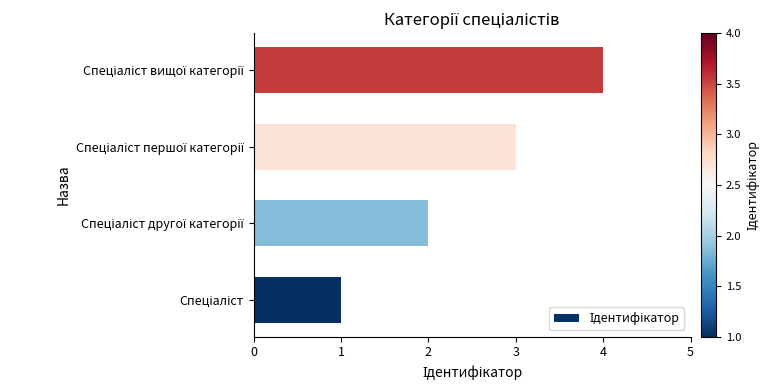

What is the maximum value shown in the chart?

4